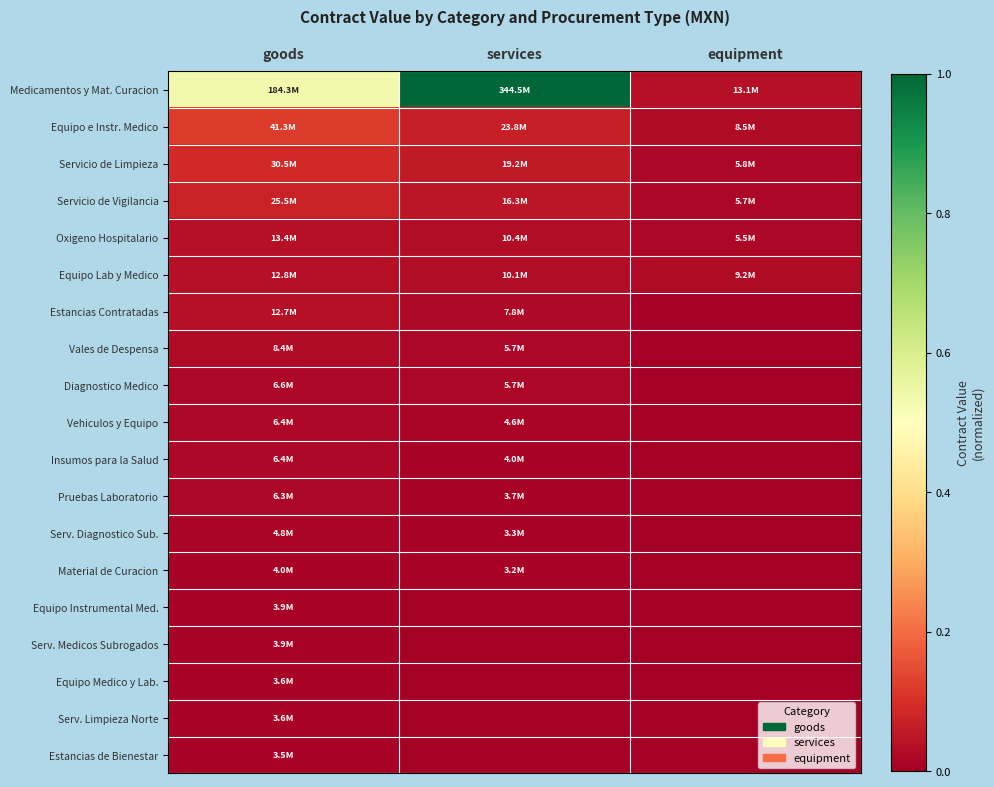

At which category is the sum across all series the highest?

services